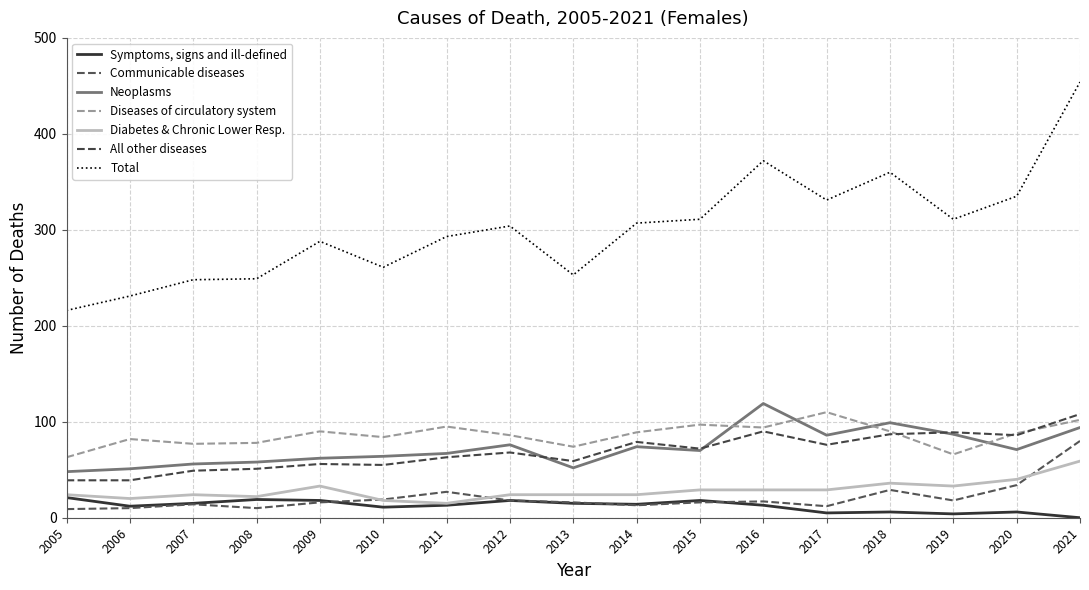

At 2009, list the series in order from largest to smallest.

Total, Diseases of circulatory system, Neoplasms, All other diseases, Diabetes & Chronic Lower Resp., Symptoms, signs and ill-defined, Communicable diseases